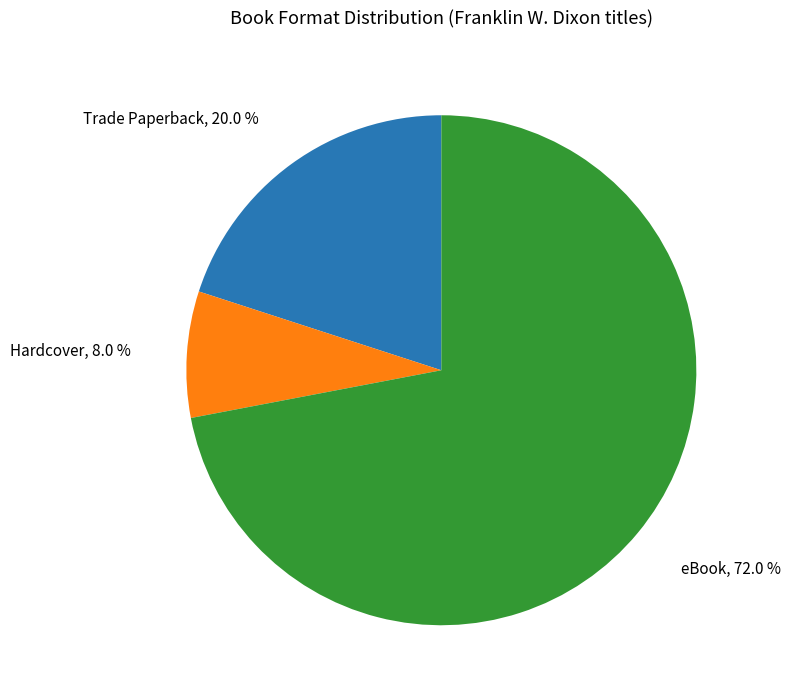

Is there any slice that represents more than half of the pie?

Yes